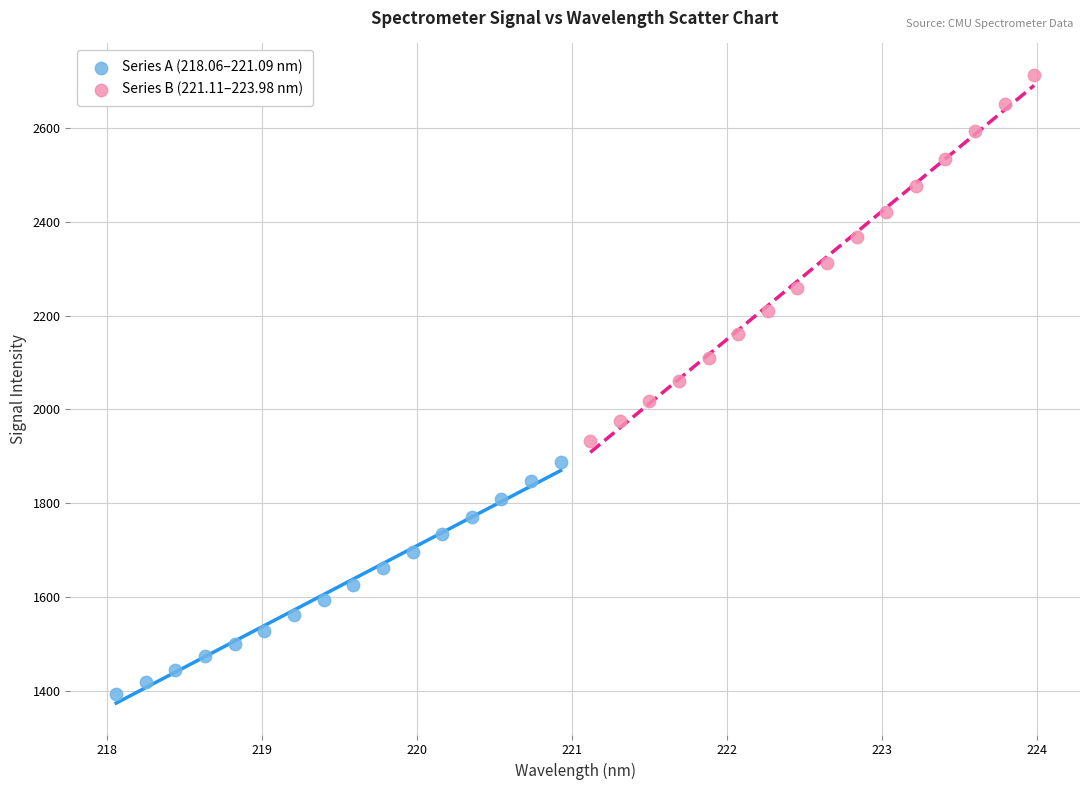

Which series contains the highest Y value?

Series B (221.11–223.98 nm)